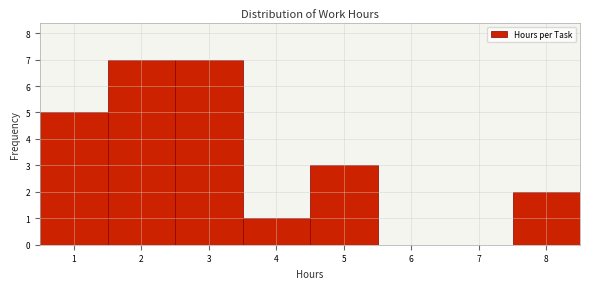

Reading left to right, transcribe this chart: for each bar, give the range it covers on the x-axis and its height. The values are not printed on the chart, so give them approximately, as read against the axis.

0.5 to 1.5: 5
1.5 to 2.5: 7
2.5 to 3.5: 7
3.5 to 4.5: 1
4.5 to 5.5: 3
5.5 to 6.5: 0
6.5 to 7.5: 0
7.5 to 8.5: 2